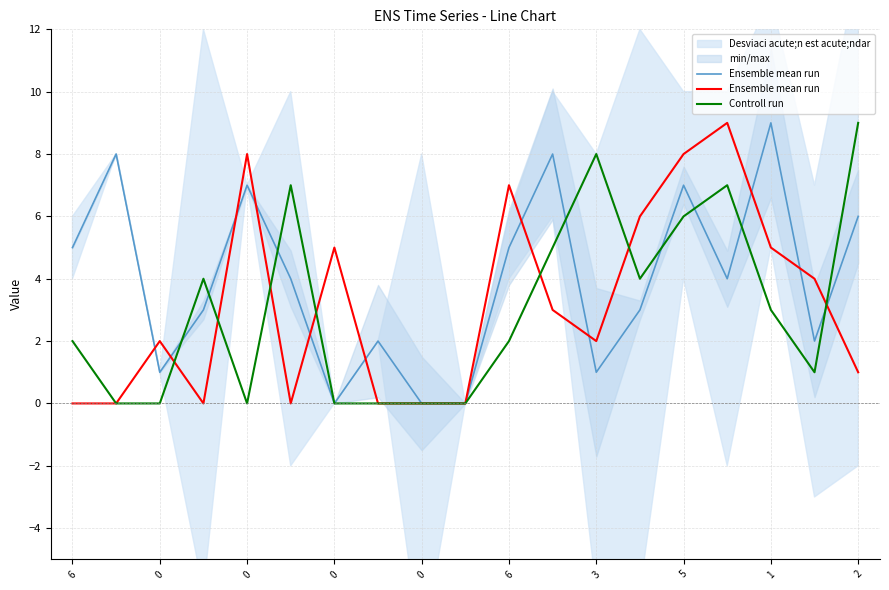

How many intersections are there between Ensemble mean run and Controll run?

7